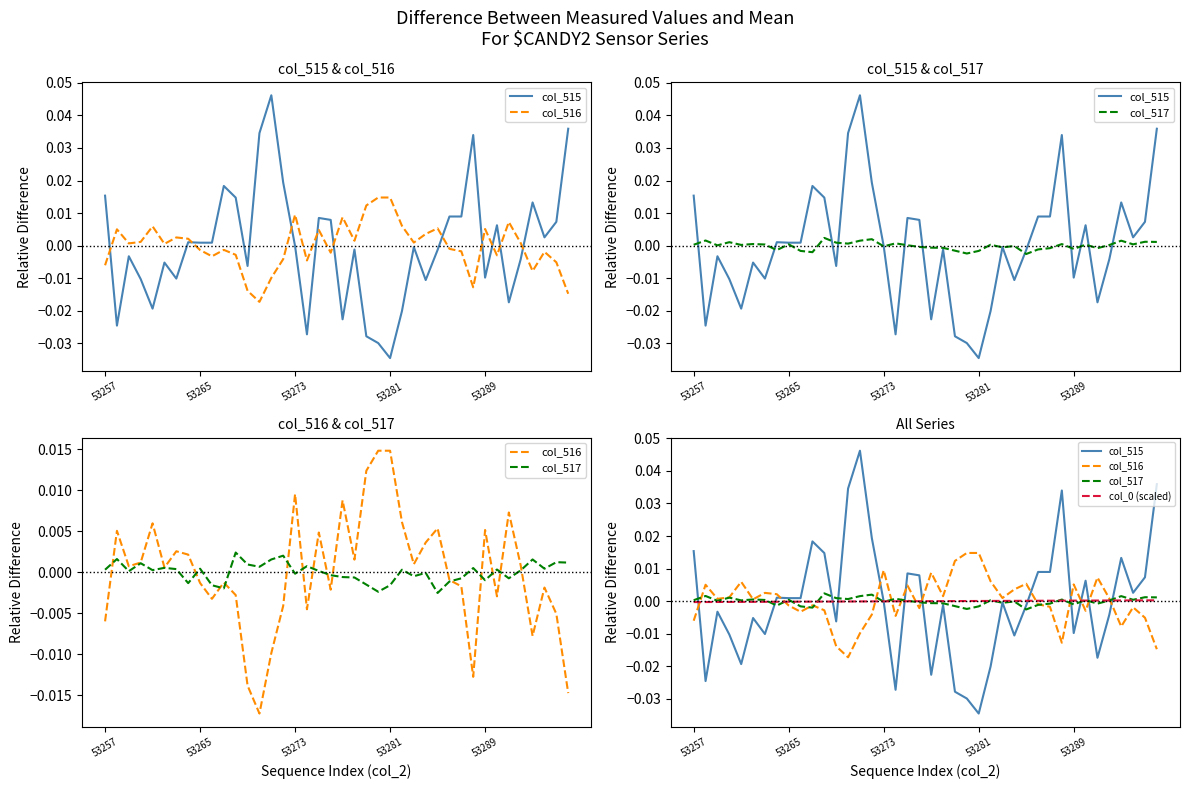

Which category has the lowest value across all series?

53281